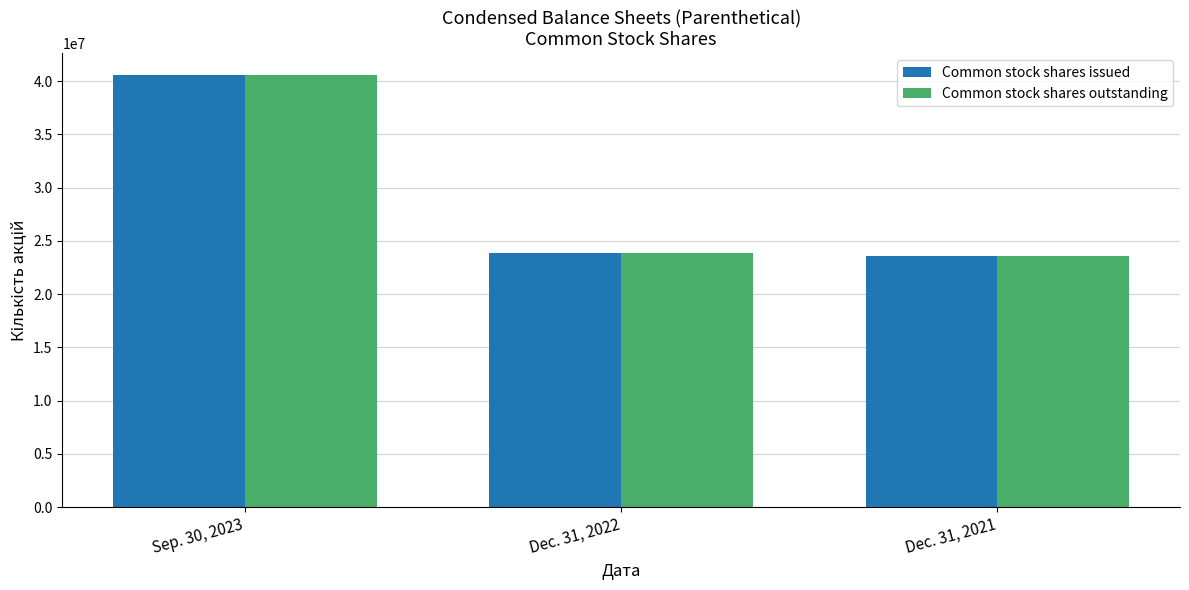

What is the sum of all Common stock shares issued values?

88031727